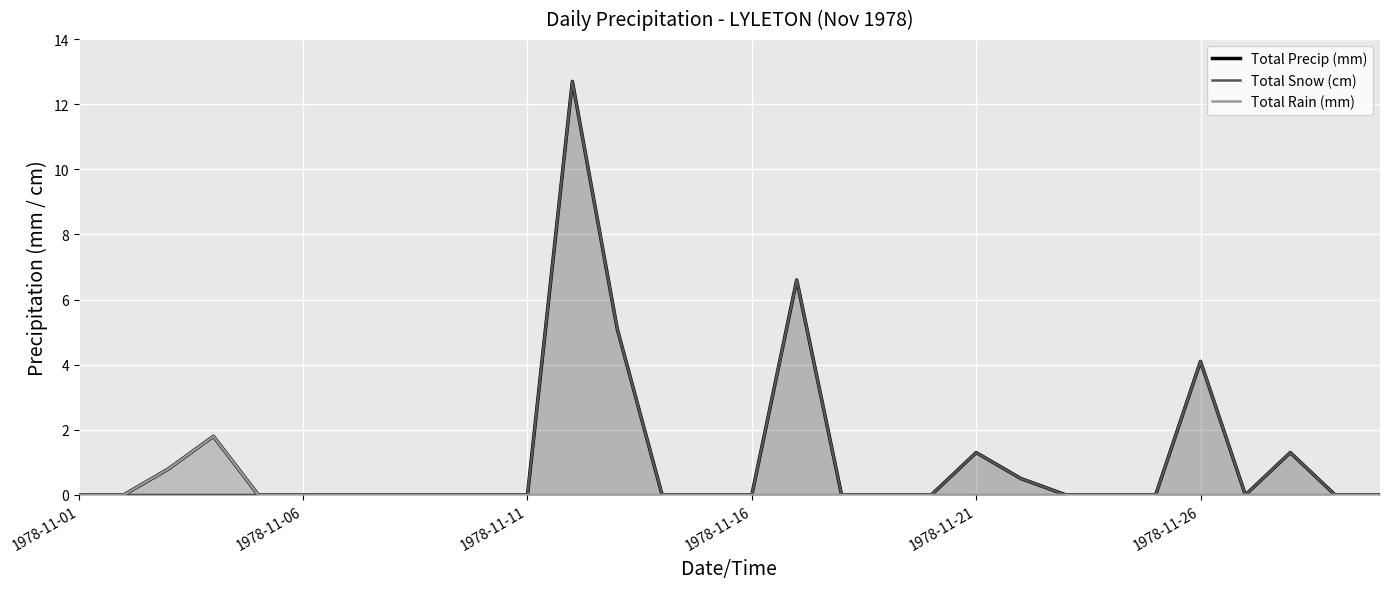

List the series in order of their peak value, highest first.

Total Precip (mm), Total Snow (cm), Total Rain (mm)